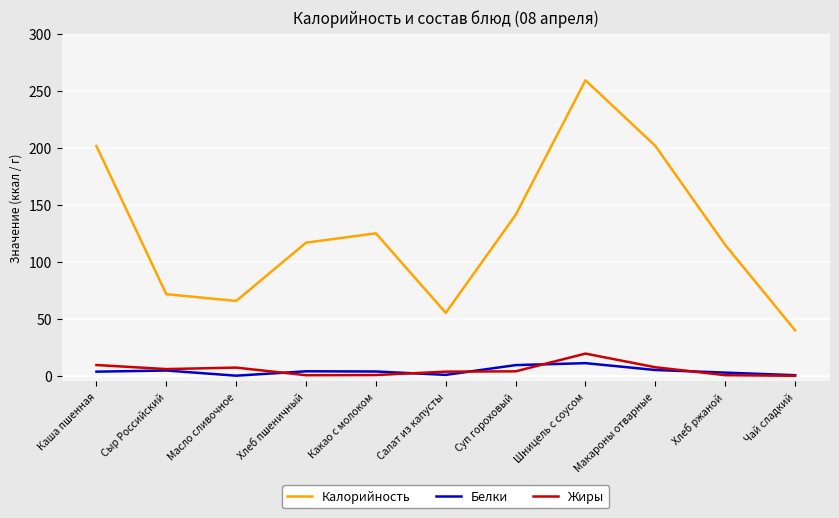

Where is Калорийность nearest to the value 149?

Суп гороховый